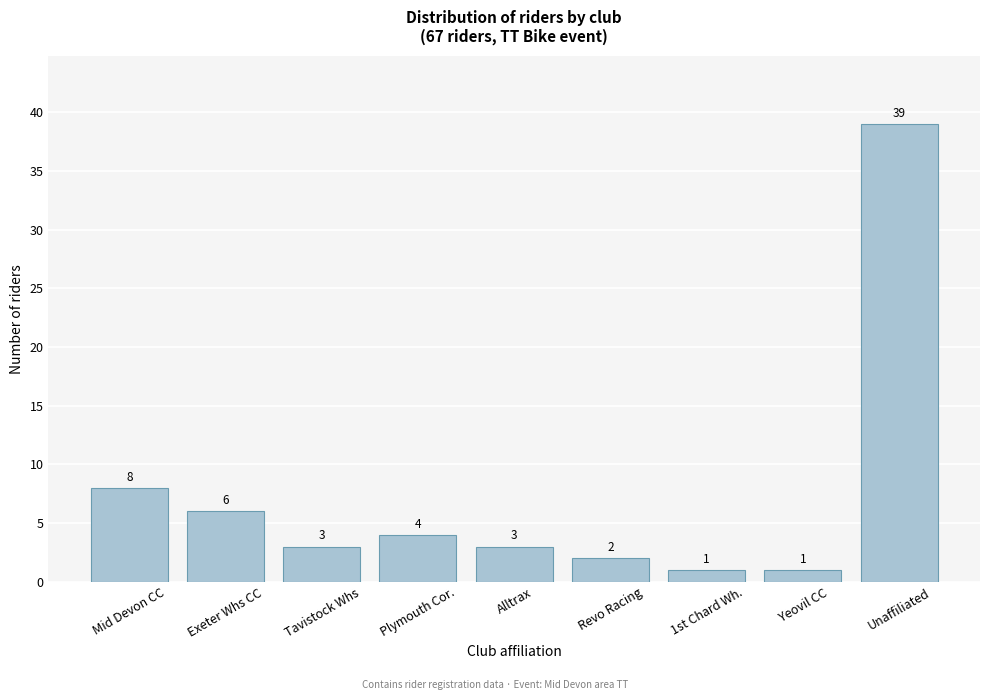

Reading right to left, list all the values displayed in this chart.

39	1	1	2	3	4	3	6	8